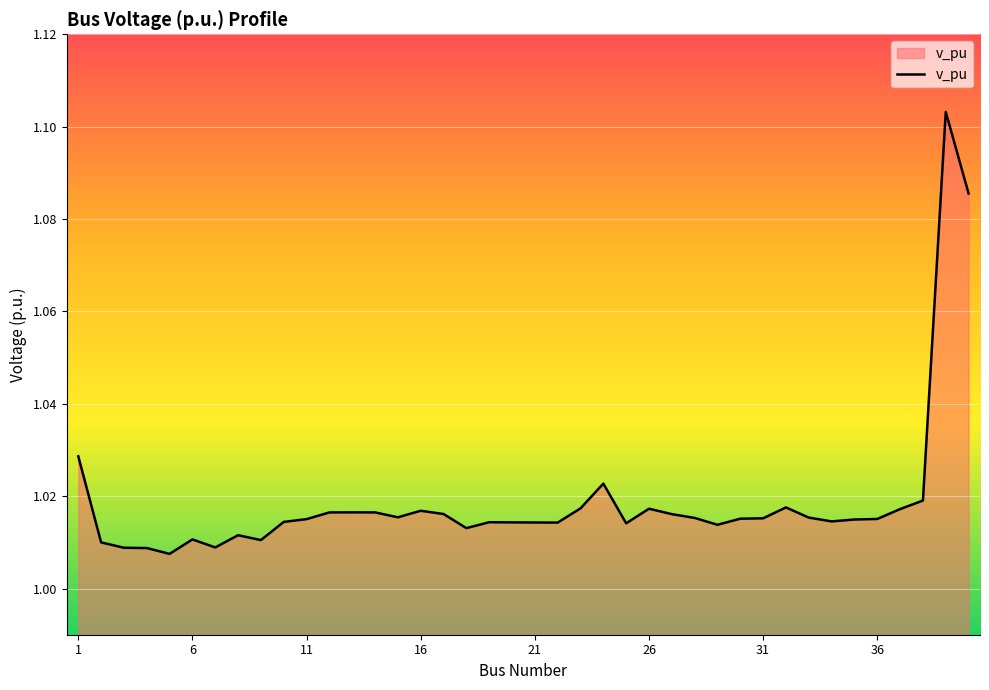

Does the chart display data point markers on the line(s)?

No